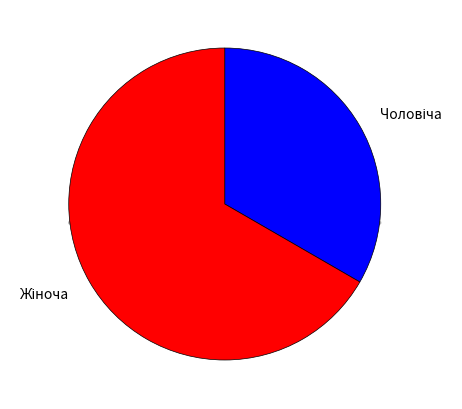

True or false: Жіноча accounts for 67% of the total.

True